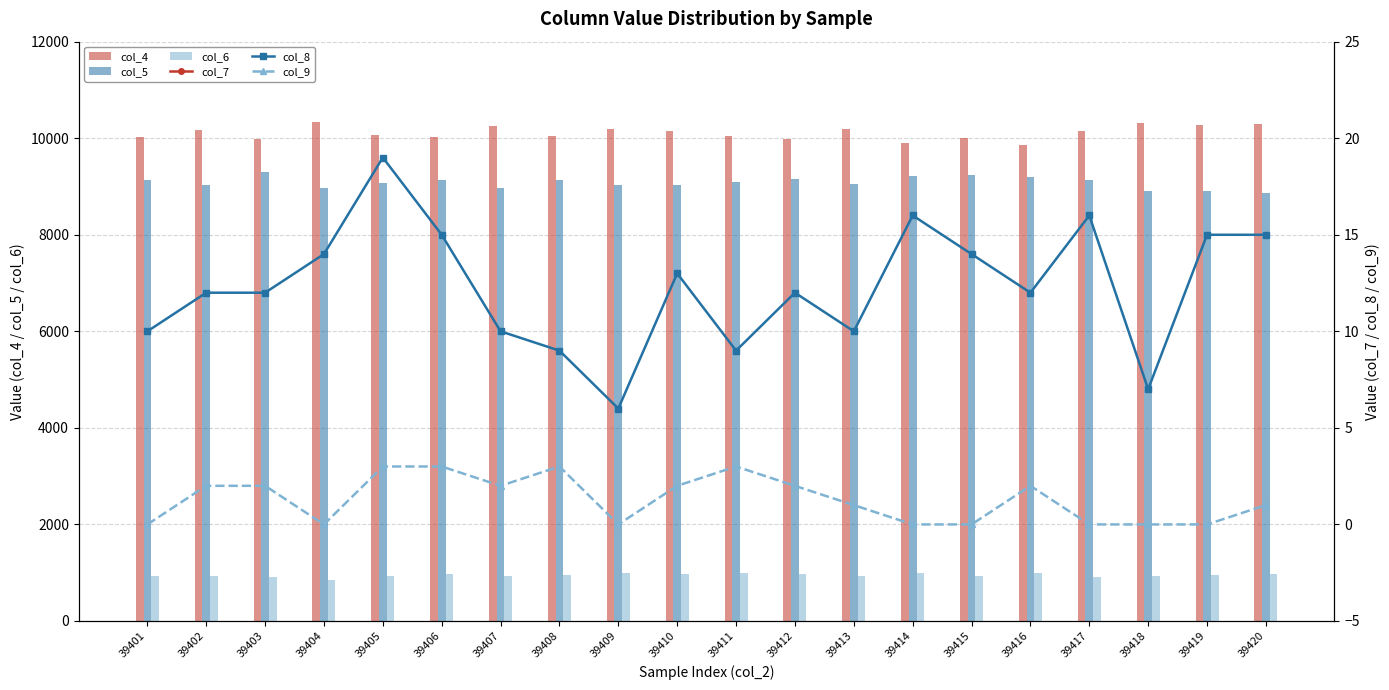

Reading left to right, transcribe all the data shown in this chart.

col_4: 10033	10166	9982	10336	10067	10029	10253	10044	10190	10148	10047	9982	10196	9891	10002	9864	10148	10319	10277	10303
col_5: 9128	9040	9296	8975	9079	9139	8961	9136	9036	9035	9102	9146	9047	9214	9228	9191	9130	8908	8904	8870
col_6: 938	927	901	842	929	977	930	948	984	980	993	967	925	988	938	992	904	934	962	981
col_7: 115	102	97	105	114	109	115	97	83	117	95	88	112	106	102	108	79	110	104	85
col_8: 10	12	12	14	19	15	10	9	6	13	9	12	10	16	14	12	16	7	15	15
col_9: 0	2	2	0	3	3	2	3	0	2	3	2	1	0	0	2	0	0	0	1